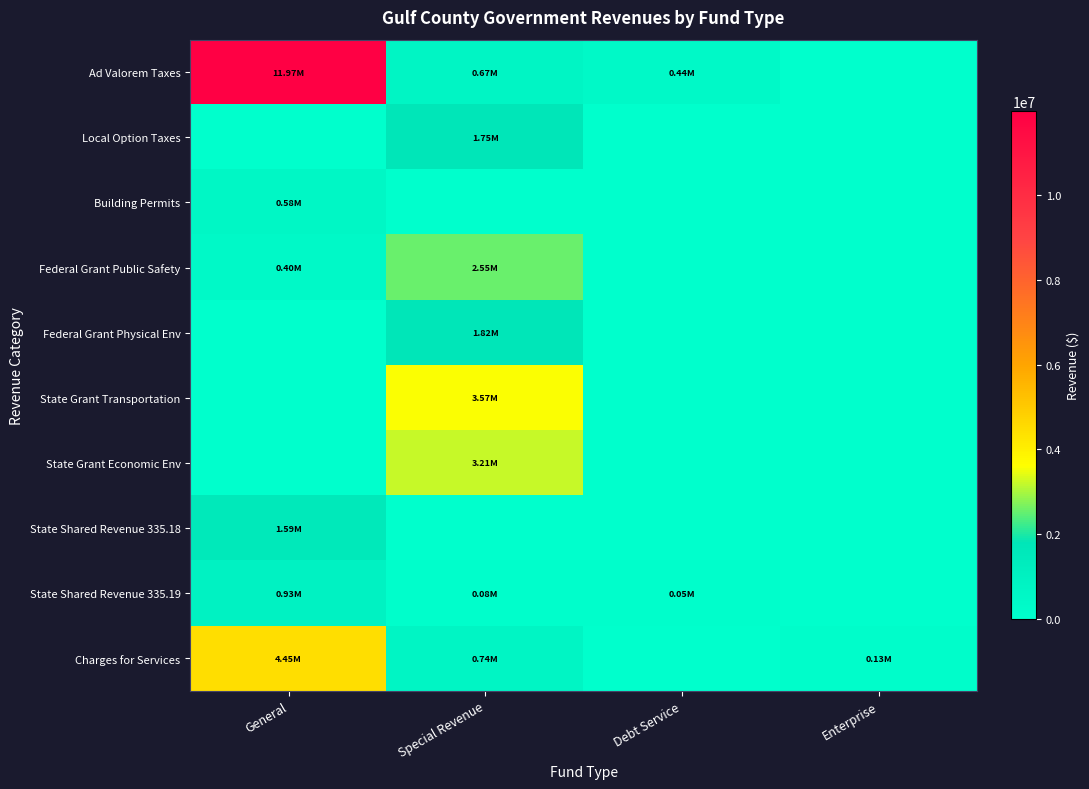

Reading left to right, what are all the values shown in this chart?

Ad Valorem Taxes: General=11971533	Special Revenue=665793	Debt Service=435404	Enterprise=0
Local Option Taxes: General=0	Special Revenue=1754261	Debt Service=0	Enterprise=0
Building Permits: General=580178	Special Revenue=0	Debt Service=0	Enterprise=0
Federal Grant Public Safety: General=399384	Special Revenue=2547045	Debt Service=0	Enterprise=0
Federal Grant Physical Env: General=0	Special Revenue=1815678	Debt Service=0	Enterprise=0
State Grant Transportation: General=0	Special Revenue=3570983	Debt Service=0	Enterprise=0
State Grant Economic Env: General=0	Special Revenue=3205612	Debt Service=0	Enterprise=0
State Shared Revenue 335.18: General=1585886	Special Revenue=0	Debt Service=0	Enterprise=0
State Shared Revenue 335.19: General=929831	Special Revenue=80884	Debt Service=46768	Enterprise=0
Charges for Services: General=4449772	Special Revenue=743616	Debt Service=0	Enterprise=125519